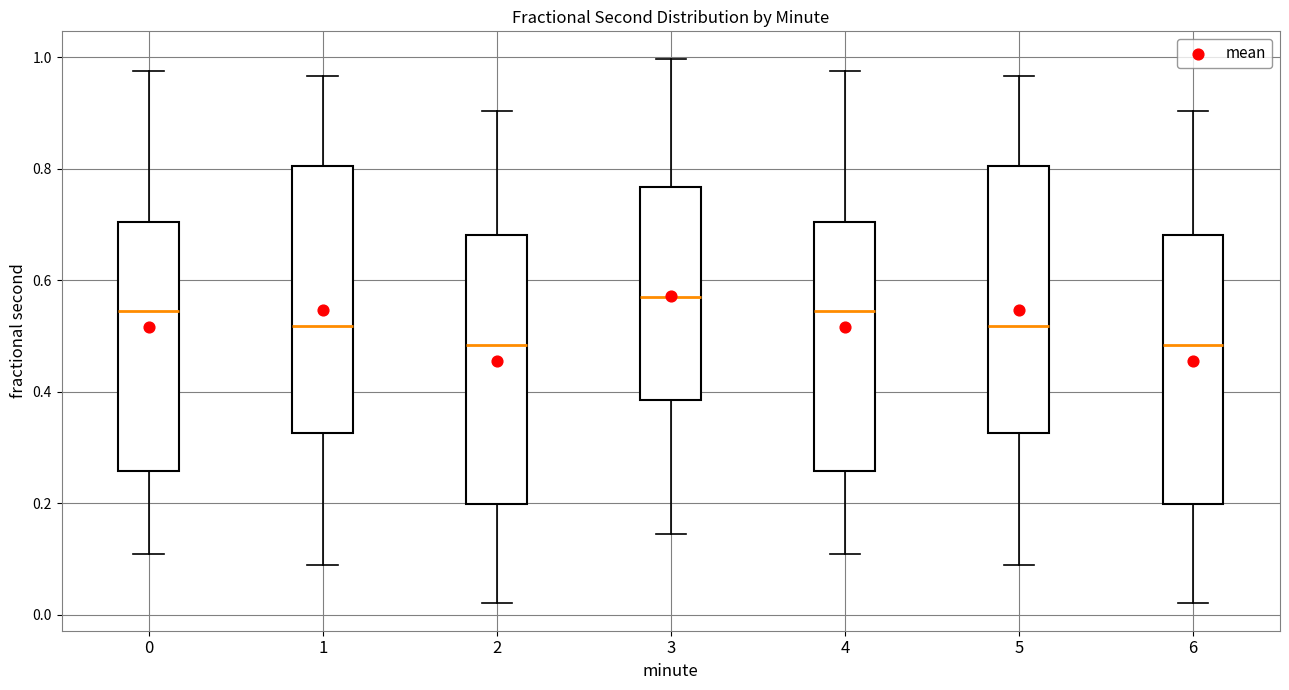

Reading left to right, transcribe this box plot: for each box, give where its median line is, the range the box spans, and where its two whiskers end, as read against the y-axis. The values are not printed on the chart, so give them approximately, as read against the axis.

0: median 0.54, box 0.26 to 0.70, whiskers 0.10 to 0.98
1: median 0.52, box 0.32 to 0.80, whiskers 0.08 to 0.96
2: median 0.48, box 0.20 to 0.68, whiskers 0.02 to 0.90
3: median 0.58, box 0.38 to 0.76, whiskers 0.14 to 1.00
4: median 0.54, box 0.26 to 0.70, whiskers 0.10 to 0.98
5: median 0.52, box 0.32 to 0.80, whiskers 0.08 to 0.96
6: median 0.48, box 0.20 to 0.68, whiskers 0.02 to 0.90